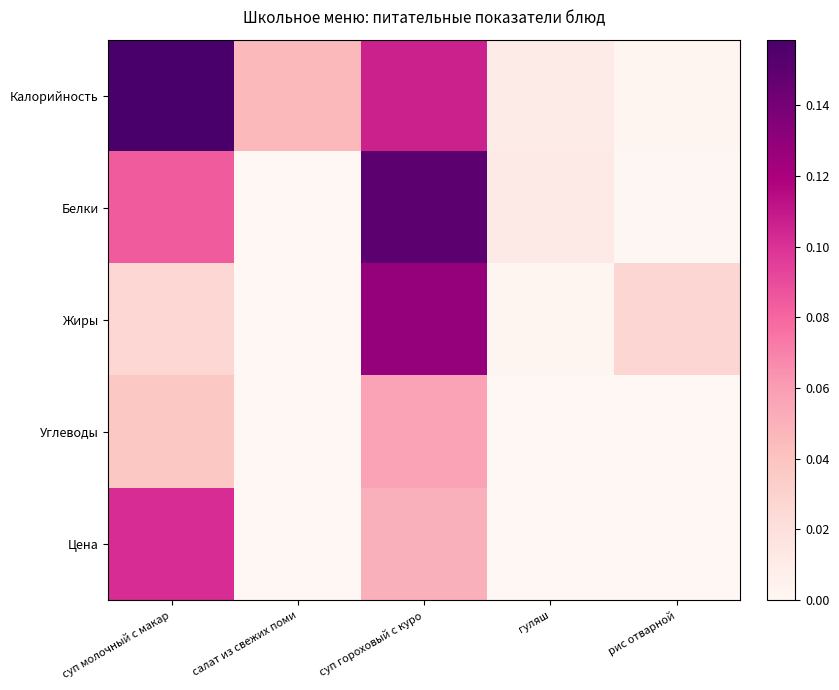

At which category is the sum across all series the highest?

суп гороховый с куро